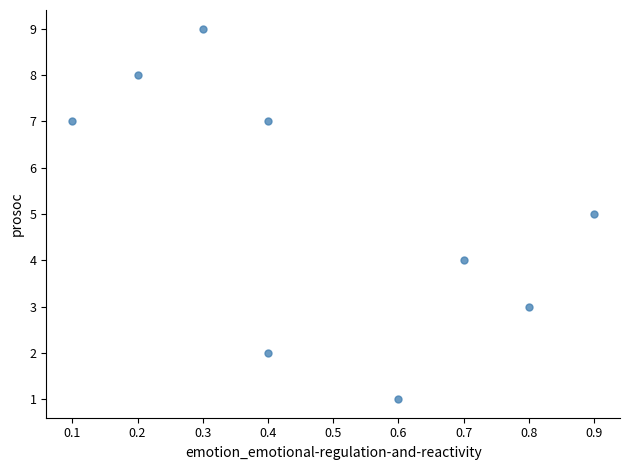

What is the average Y value?

5